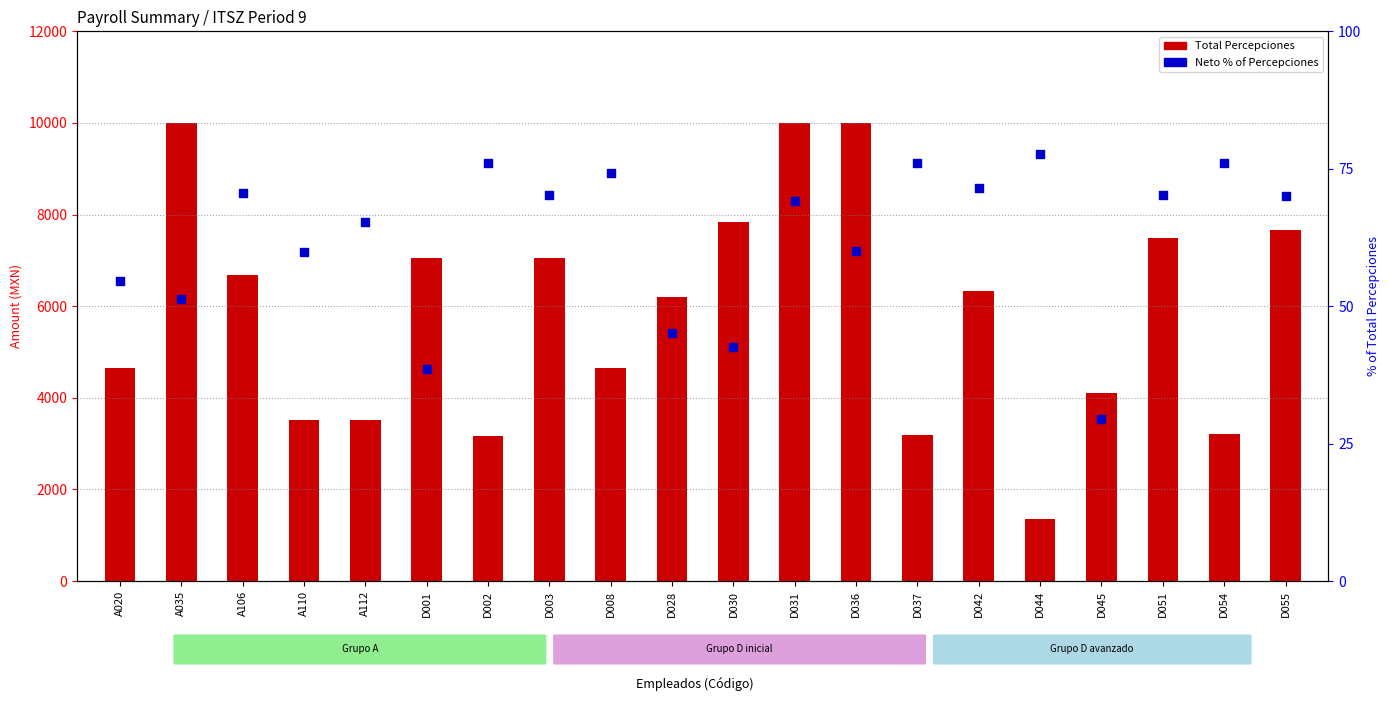

What are all the series names shown in the legend?

Total Percepciones, Neto % of Percepciones